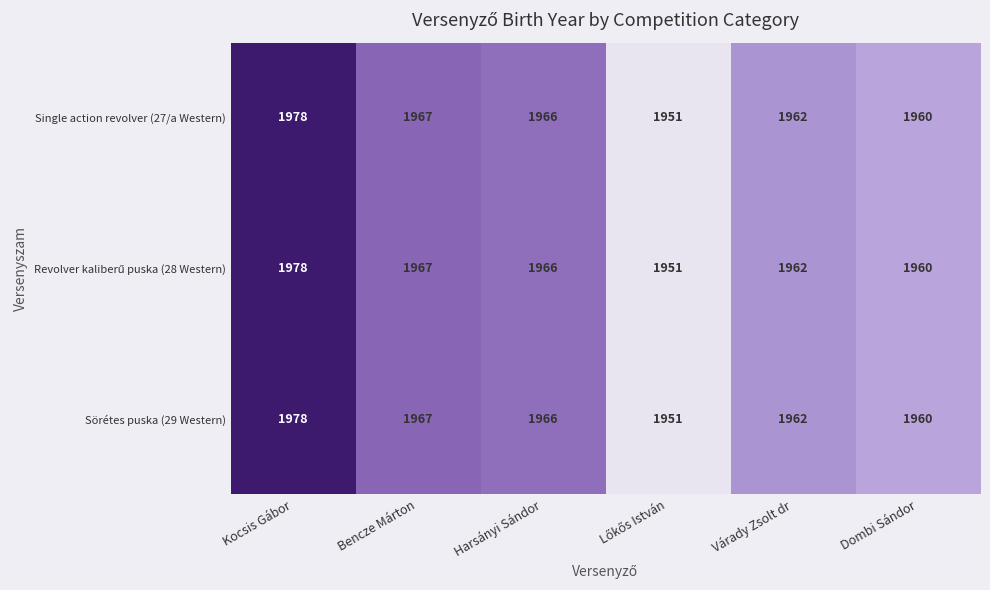

What is the approximate value of Sörétes puska (29 Western) at Várady Zsolt dr, to the nearest 10?

1960